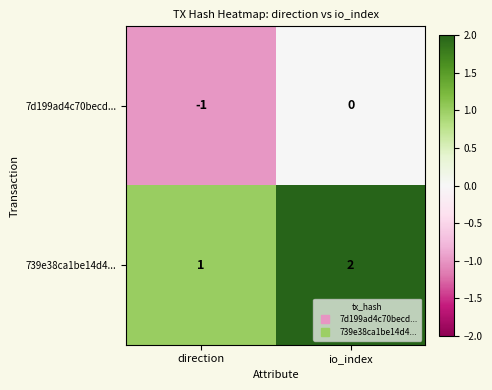

Rank the series by their maximum value, from highest to lowest.

739e38ca1be14d4..., 7d199ad4c70becd...